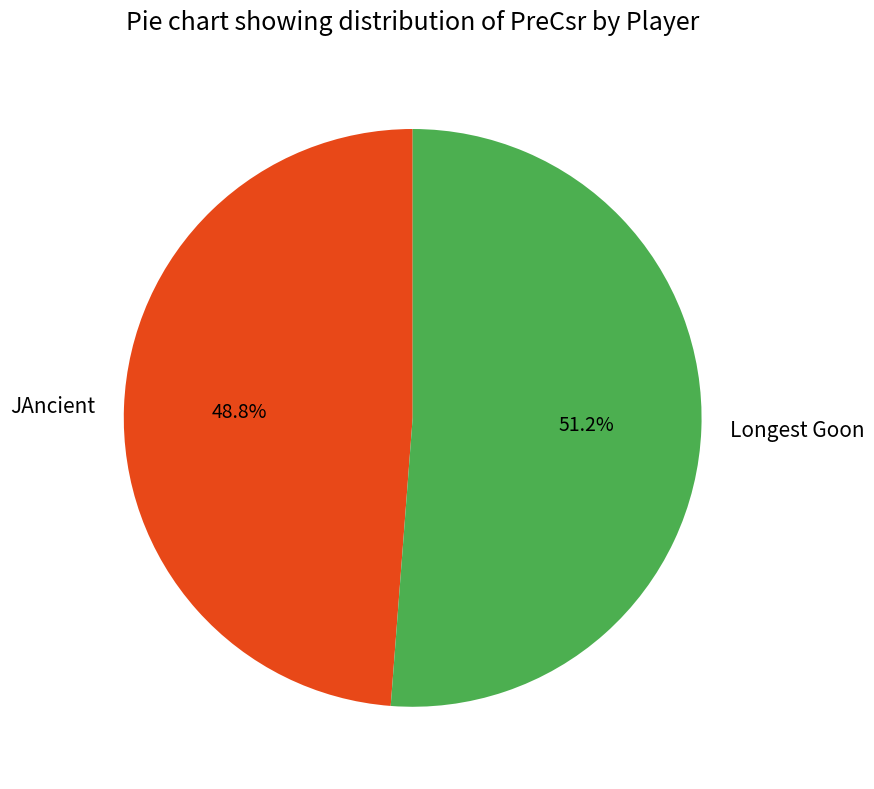

Is it true that JAncient is 41% of the pie?

False